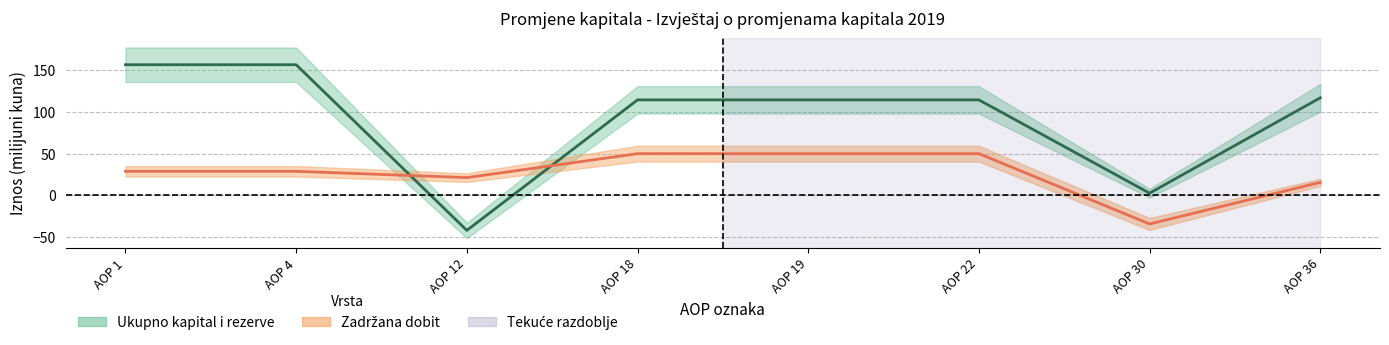

What is the maximum value shown in the chart?

156.4